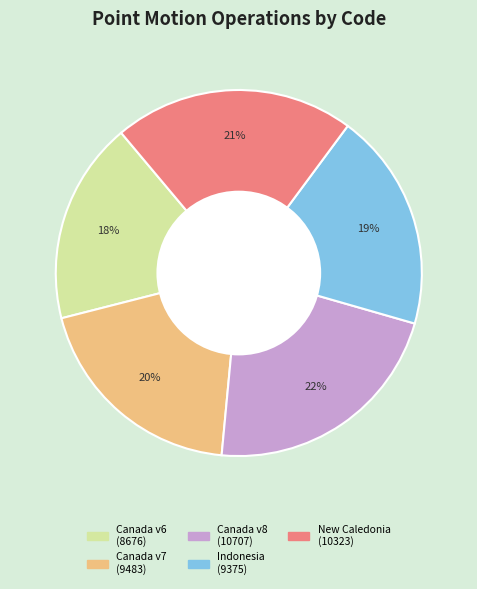

How many slices are in this pie chart?

5